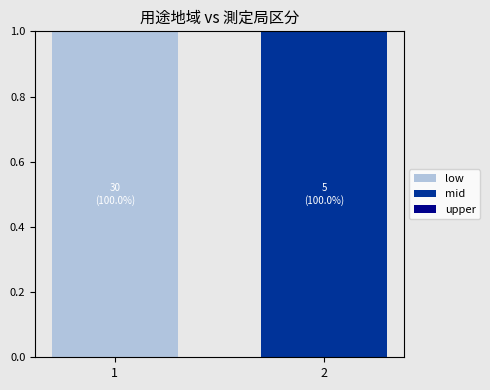

Is it true that low equals 1 at 1?

True